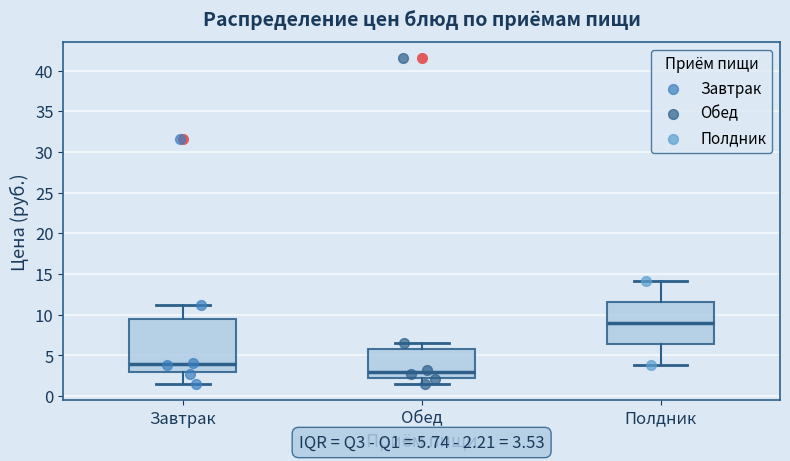

Which box is the tallest, from its lower edge to its upper edge?

Завтрак